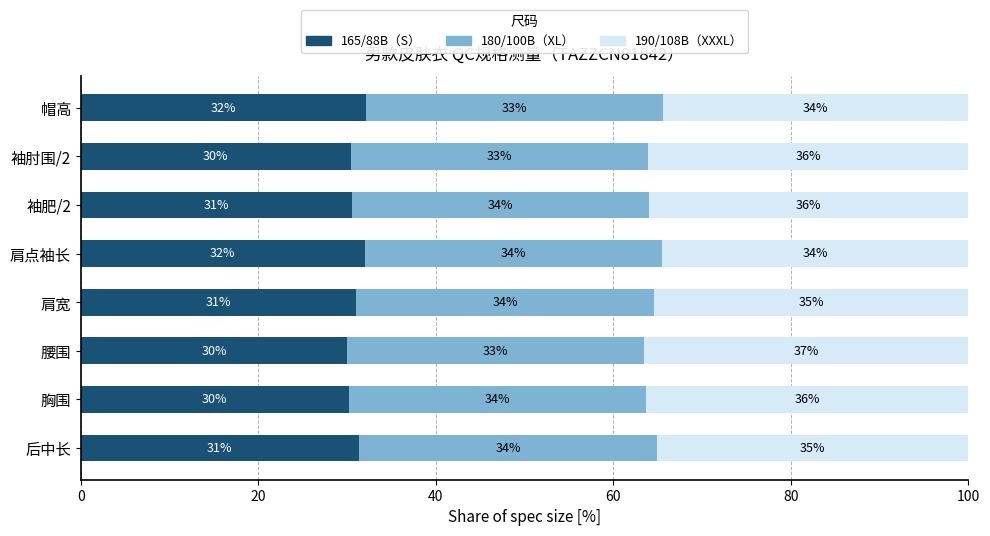

What is the average value of the 165/88B（S） series?

30.9